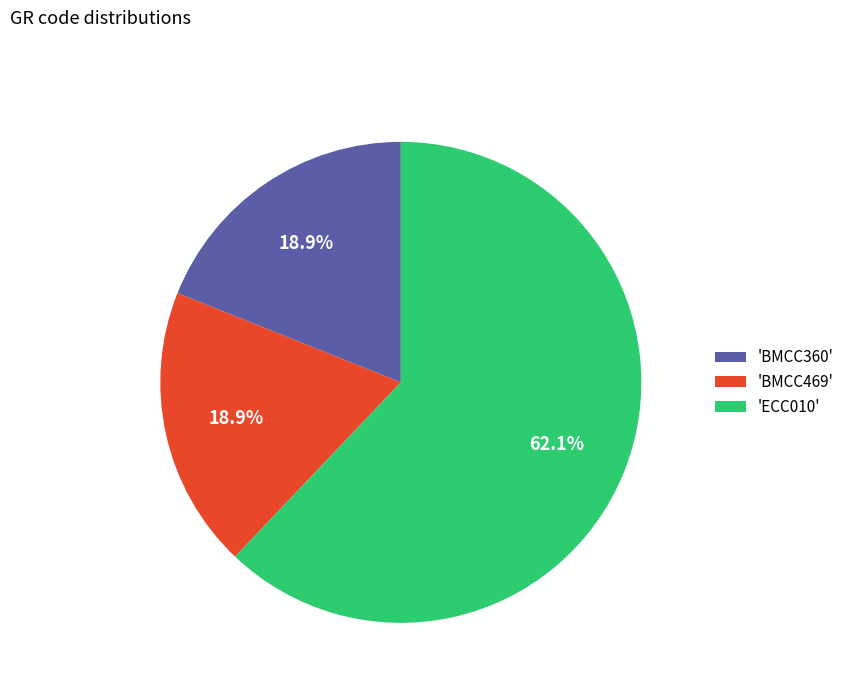

Which slice is the largest?

'ECC010'